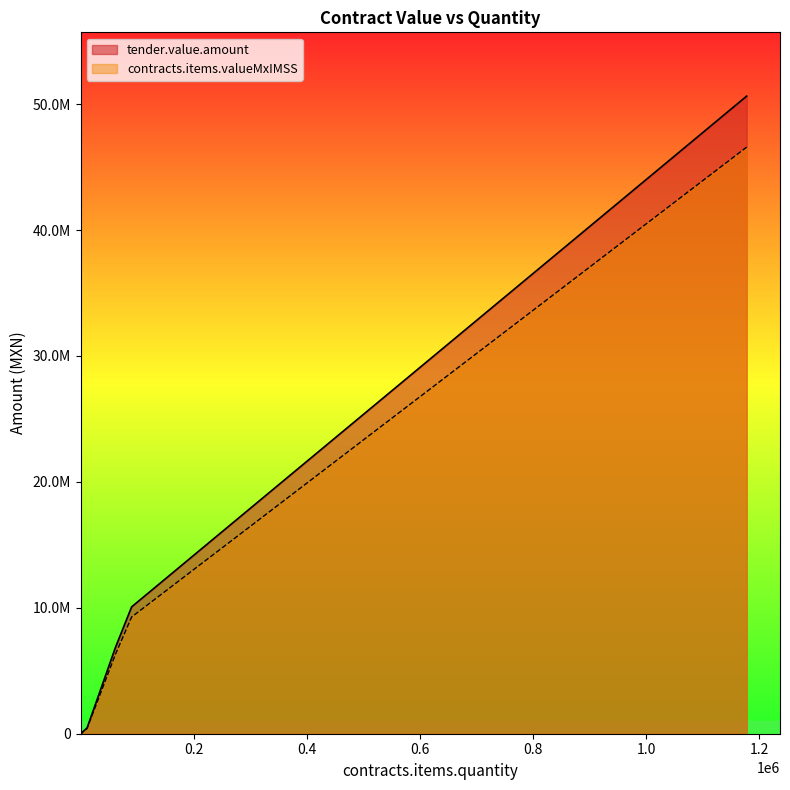

What is the sum of the contracts.items.valueMxIMSS values at 7871 and 2910?

431240.0